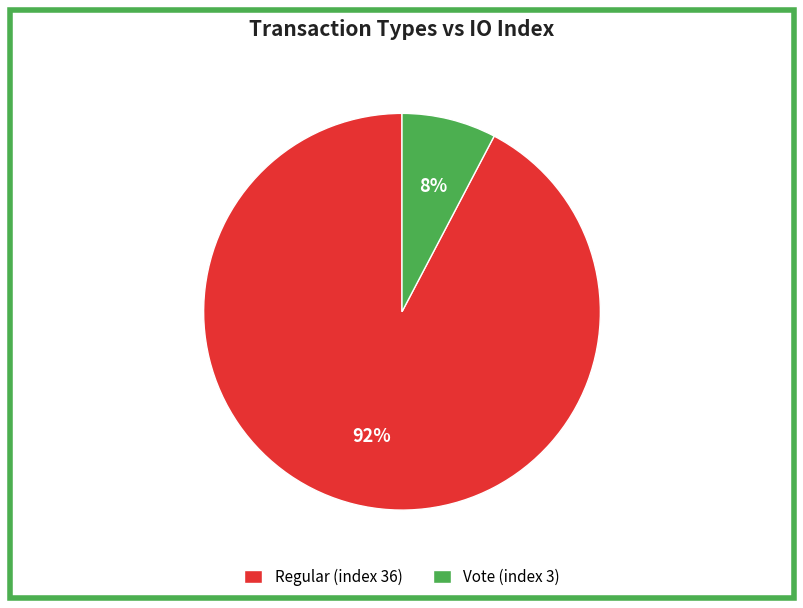

Is it true that Vote (index 3) is 8% of the pie?

True